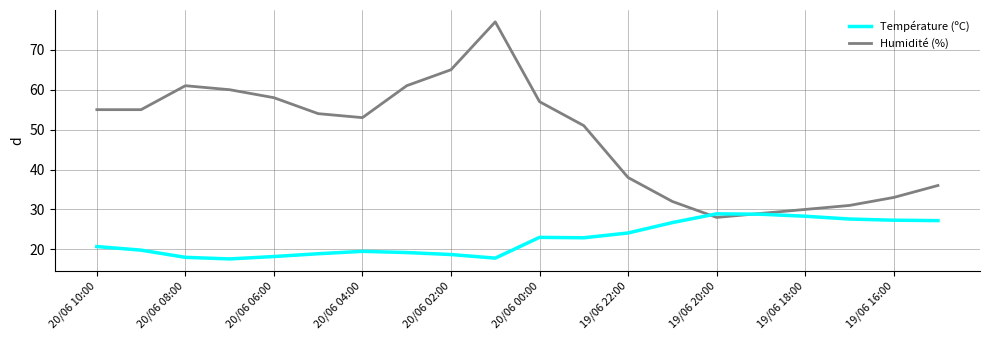

Which series has the largest total across all categories?

Humidité (%)